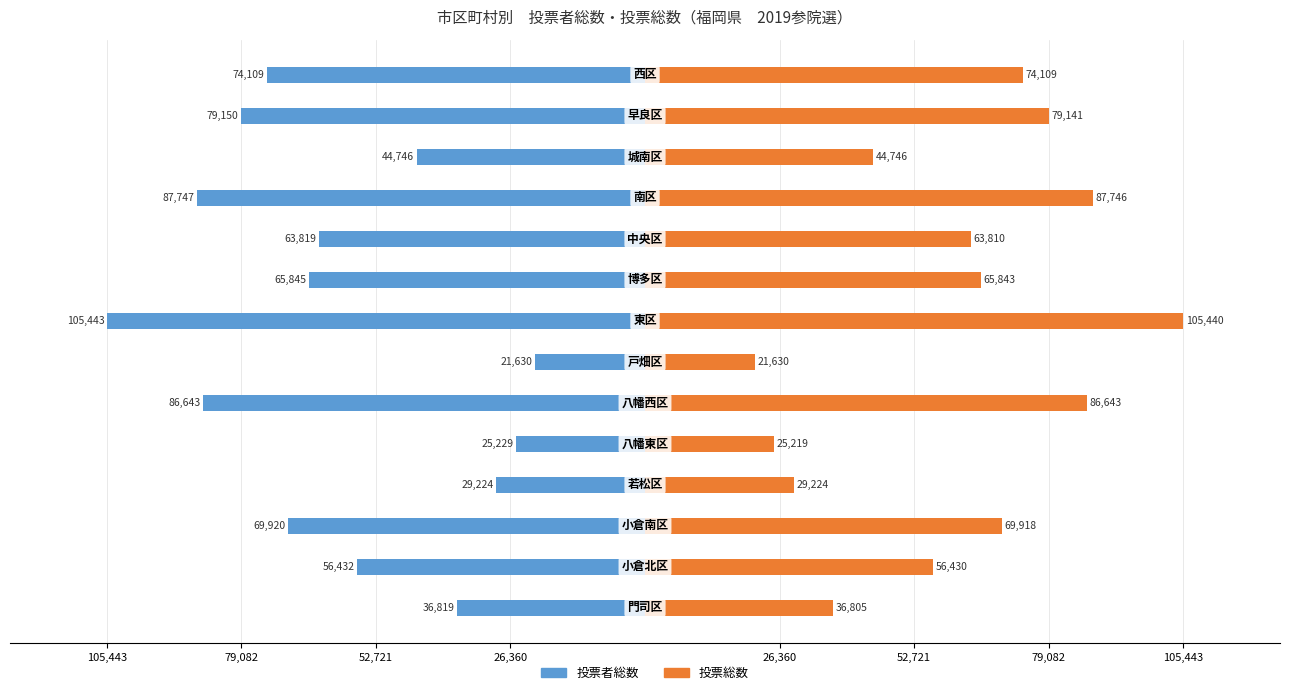

Read the 投票総数 value at 52,721, to the nearest 100.

56400